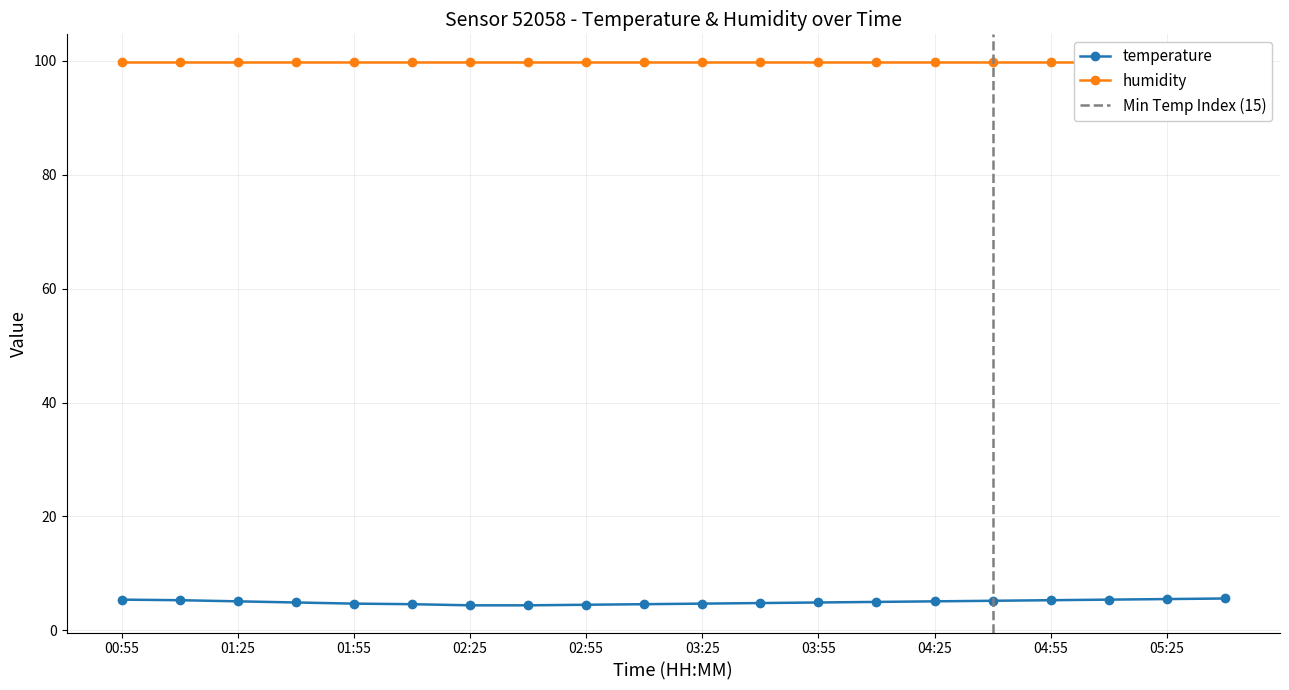

True or false: humidity and temperature intersect in this chart.

False